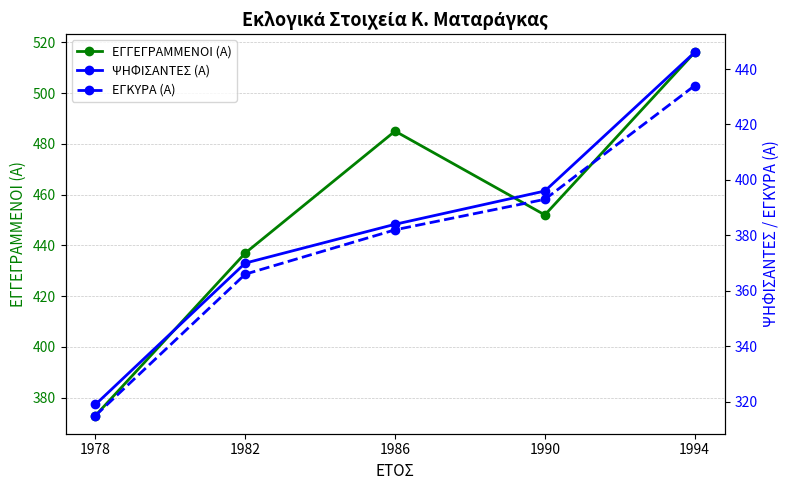

What is the difference between the highest and lowest values at 1978?

58